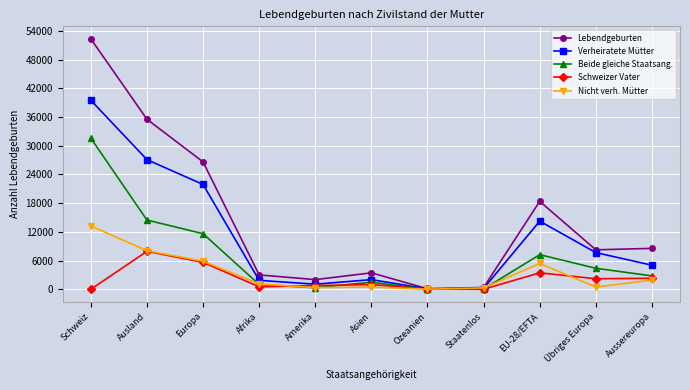

The Nicht verh. Mütter series shows 282 at Staatenlos. True or false?

True